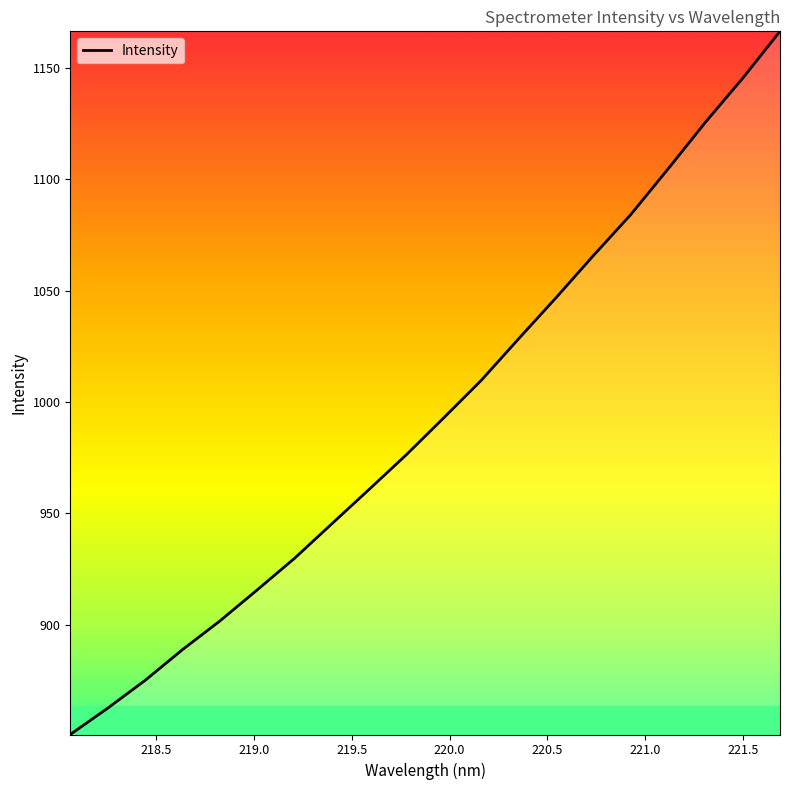

How many series are shown in this chart?

1